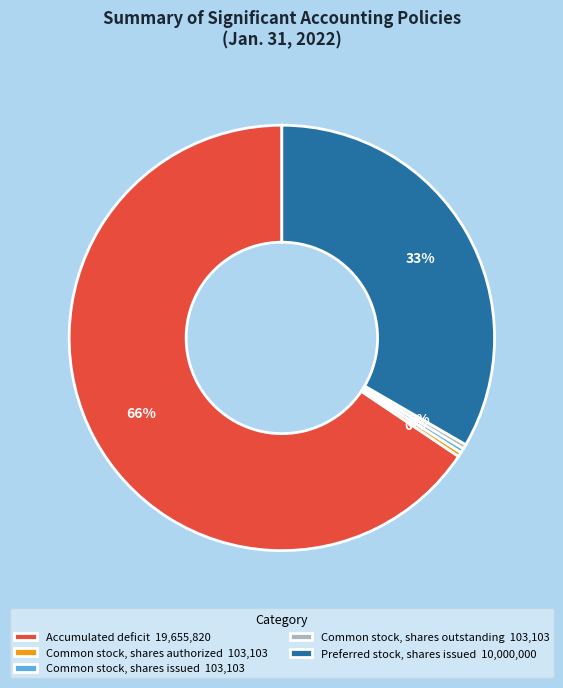

Combined, do Common stock, shares issued 103,103 and Common stock, shares outstanding 103,103 account for over 50%?

No